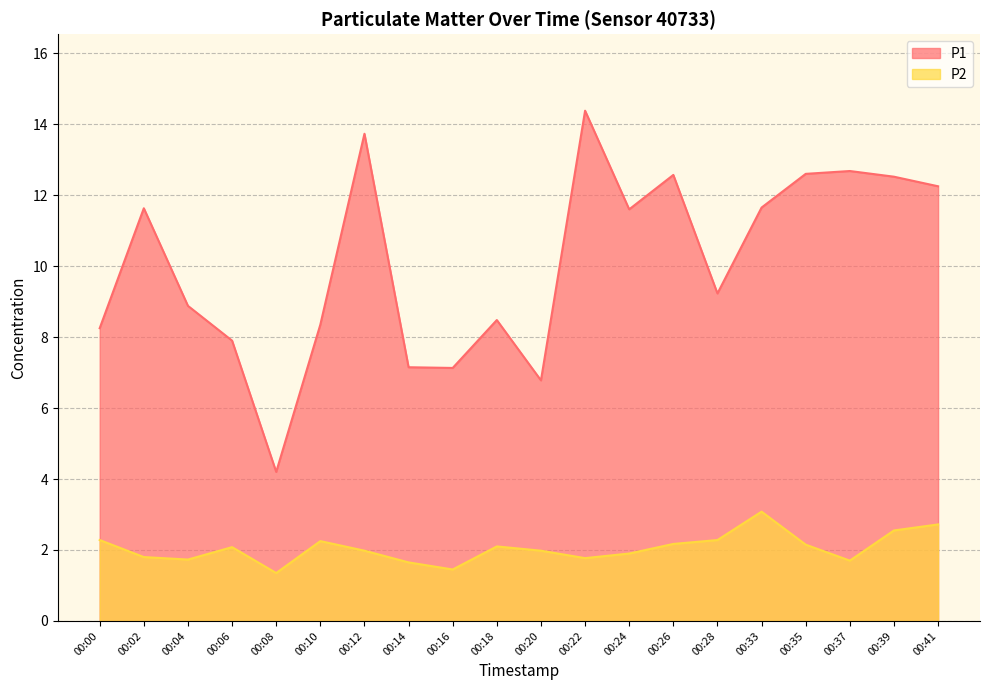

How many interior local peaks does the P2 series have?

4